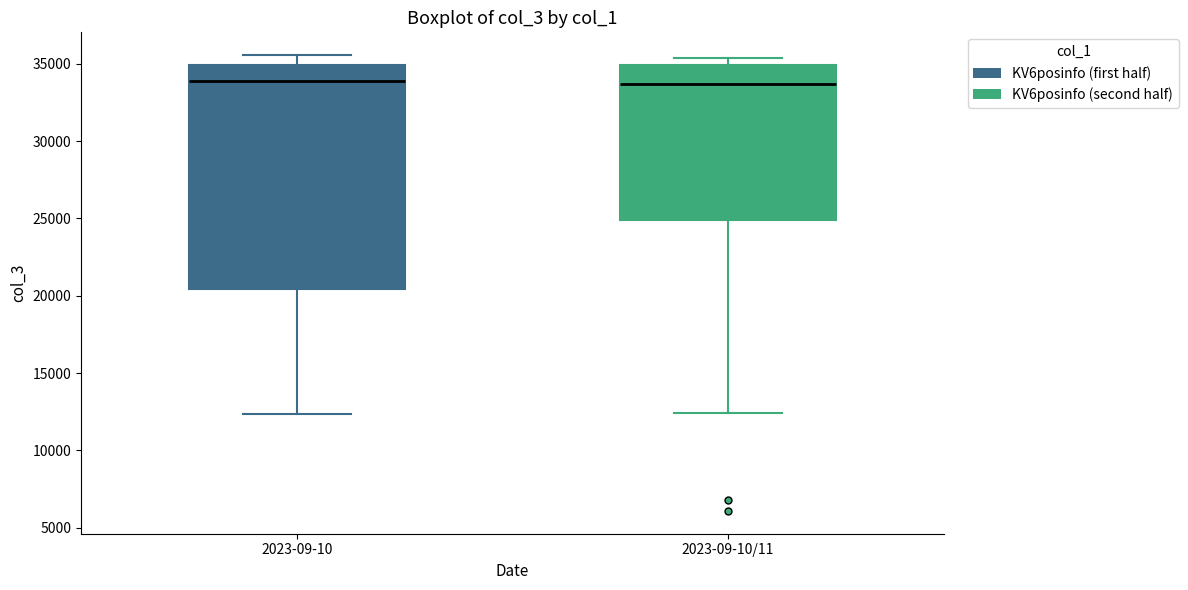

Reading left to right, transcribe this box plot: for each box, give where its median line is, the range the box spans, and where its two whiskers end, as read against the y-axis. The values are not printed on the chart, so give them approximately, as read against the axis.

2023-09-10: median 34000, box 20500 to 35000, whiskers 12500 to 35500
2023-09-10/11: median 33500, box 25000 to 35000, whiskers 12500 to 35500